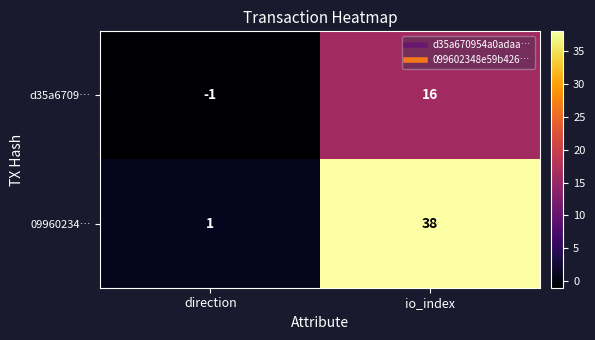

The d35a6709… series shows -1 at direction. True or false?

True